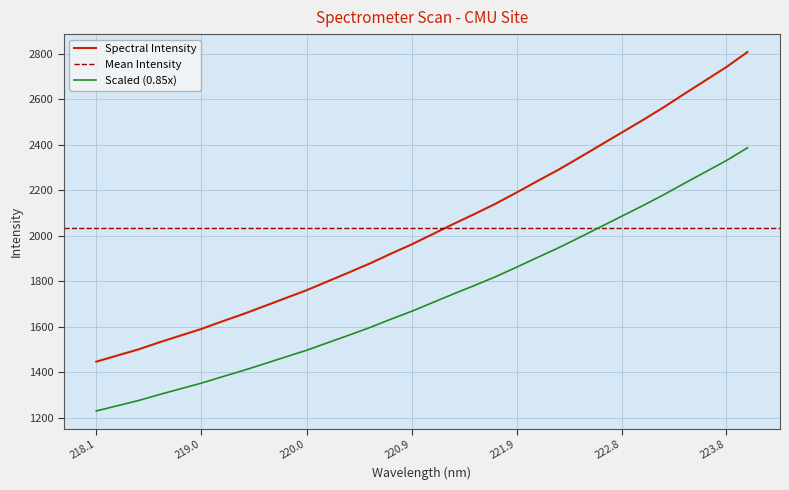

The value of Scaled (0.85x) at 218.1 is 1951.8. True or false?

False